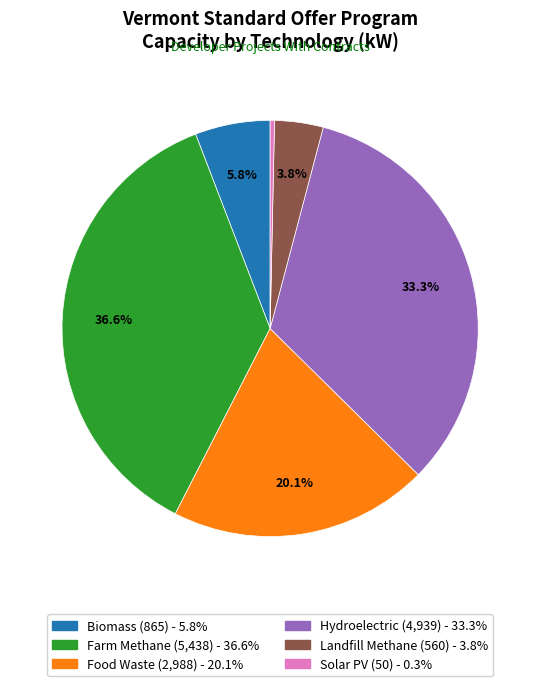

To the nearest percent, what is the combined percentage of Hydroelectric and Food Waste?

53%